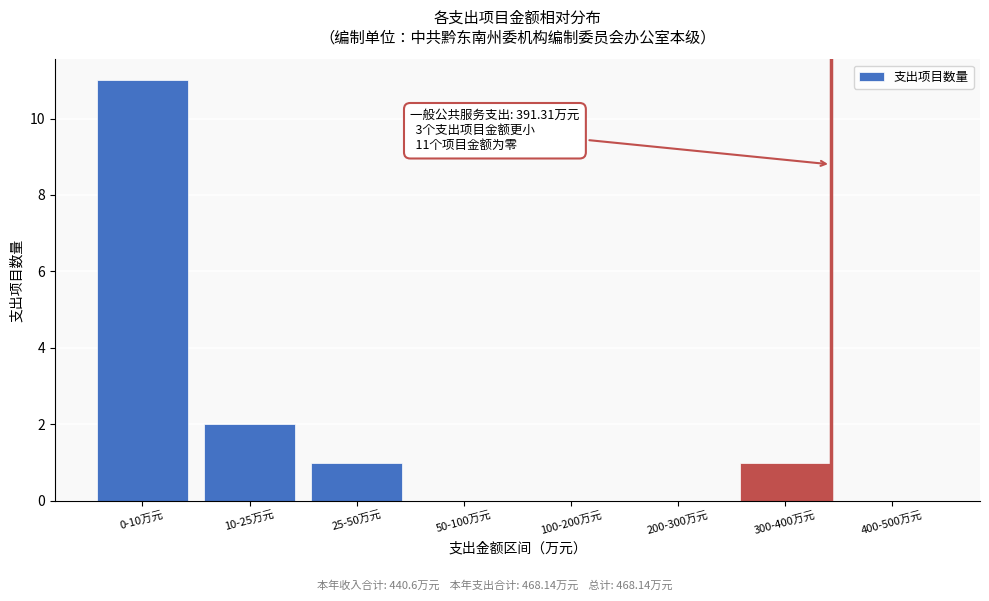

Reading left to right, extract all data points from this chart.

0-10万元=11	10-25万元=2	25-50万元=1	50-100万元=0	100-200万元=0	200-300万元=0	300-400万元=1	400-500万元=0